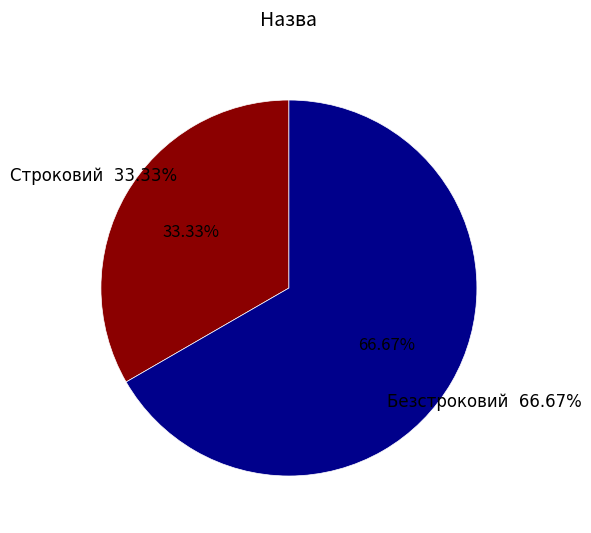

What percentage is the Безстроковий slice, to the nearest percent?

67%